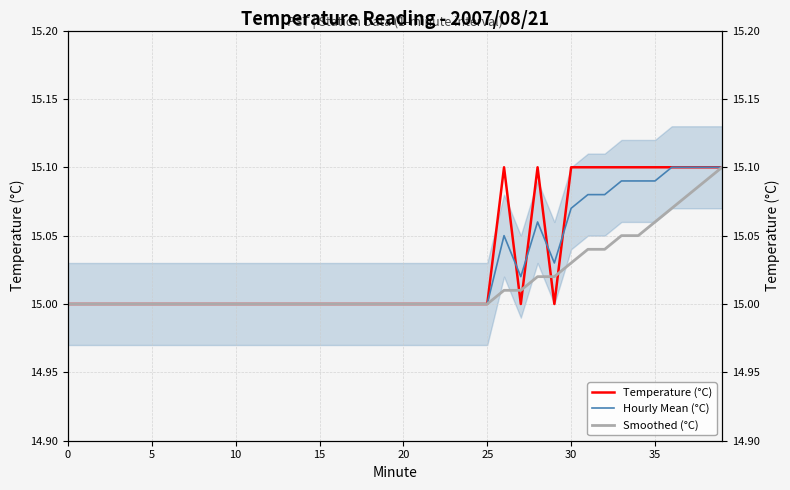

What is the difference between the maximum and minimum values in the Hourly Mean (°C) series?

0.1